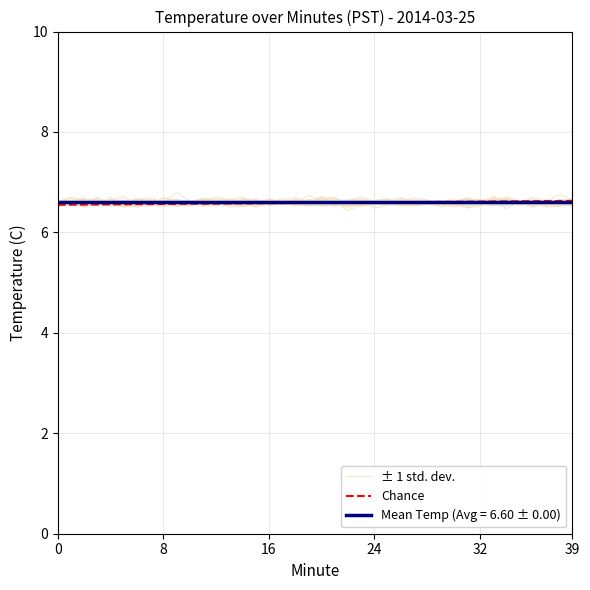

At which label does ± 1 std. dev. reach its minimum?

37